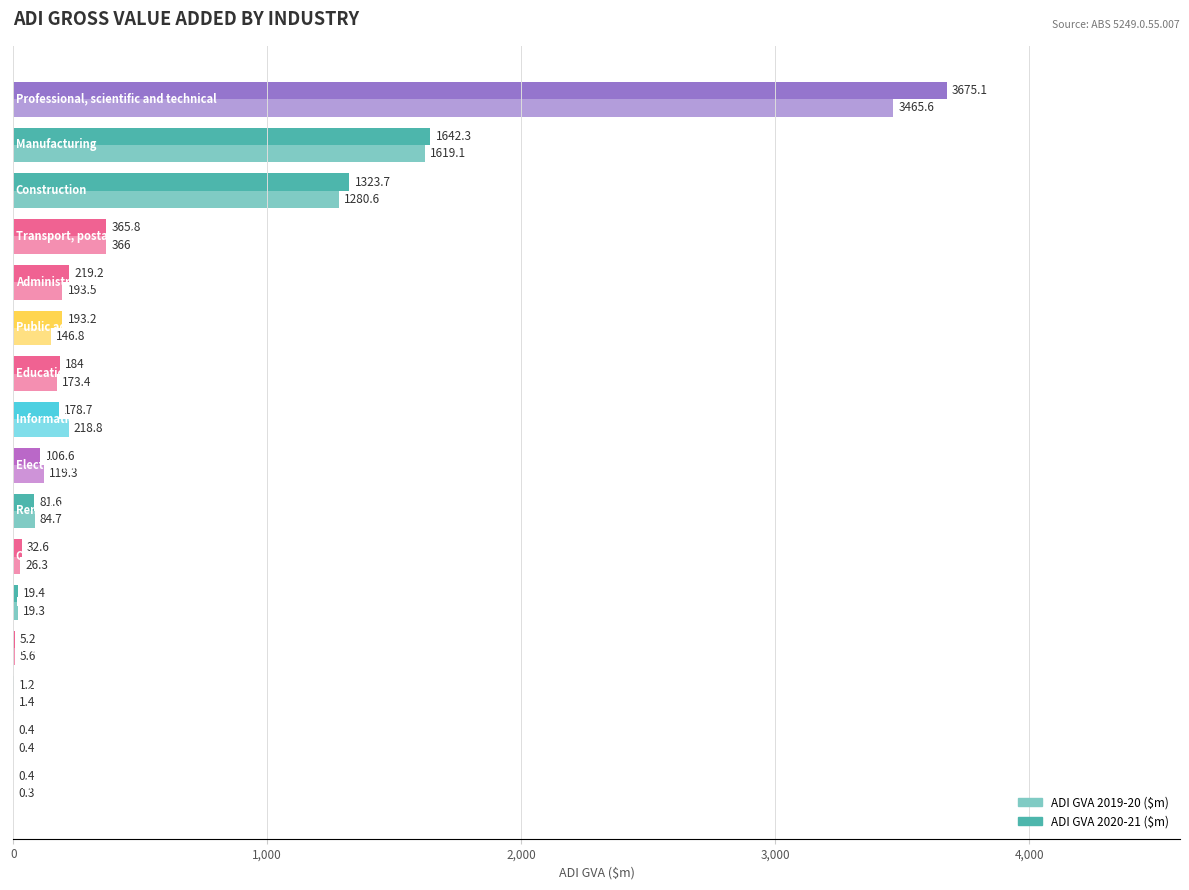

Which series has the largest total across all categories?

ADI GVA 2020-21 ($m)